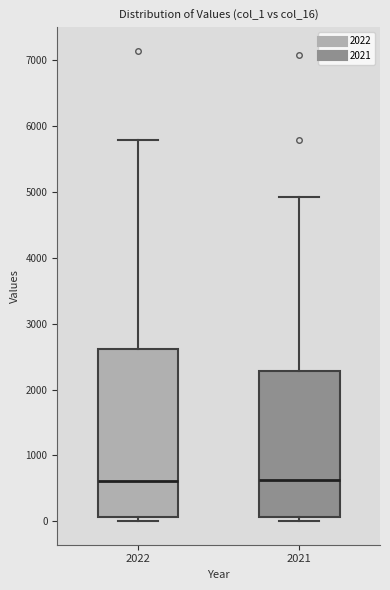

Reading left to right, read every box against the y-axis: the position of its median line, the range the box covers, and the ends of its whiskers. The values are not printed on the chart, so give them approximately, as read against the axis.

2022: median 600, box 100 to 2600, whiskers 0 to 5800
2021: median 600, box 100 to 2300, whiskers 0 to 4900